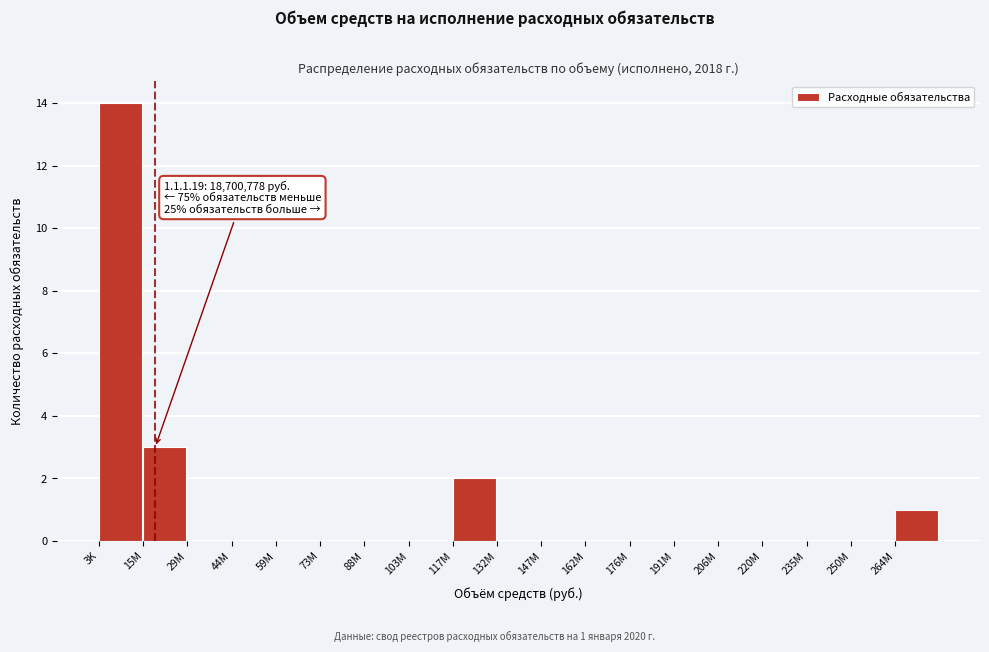

What is the change in value from 3K to 29M?

-14